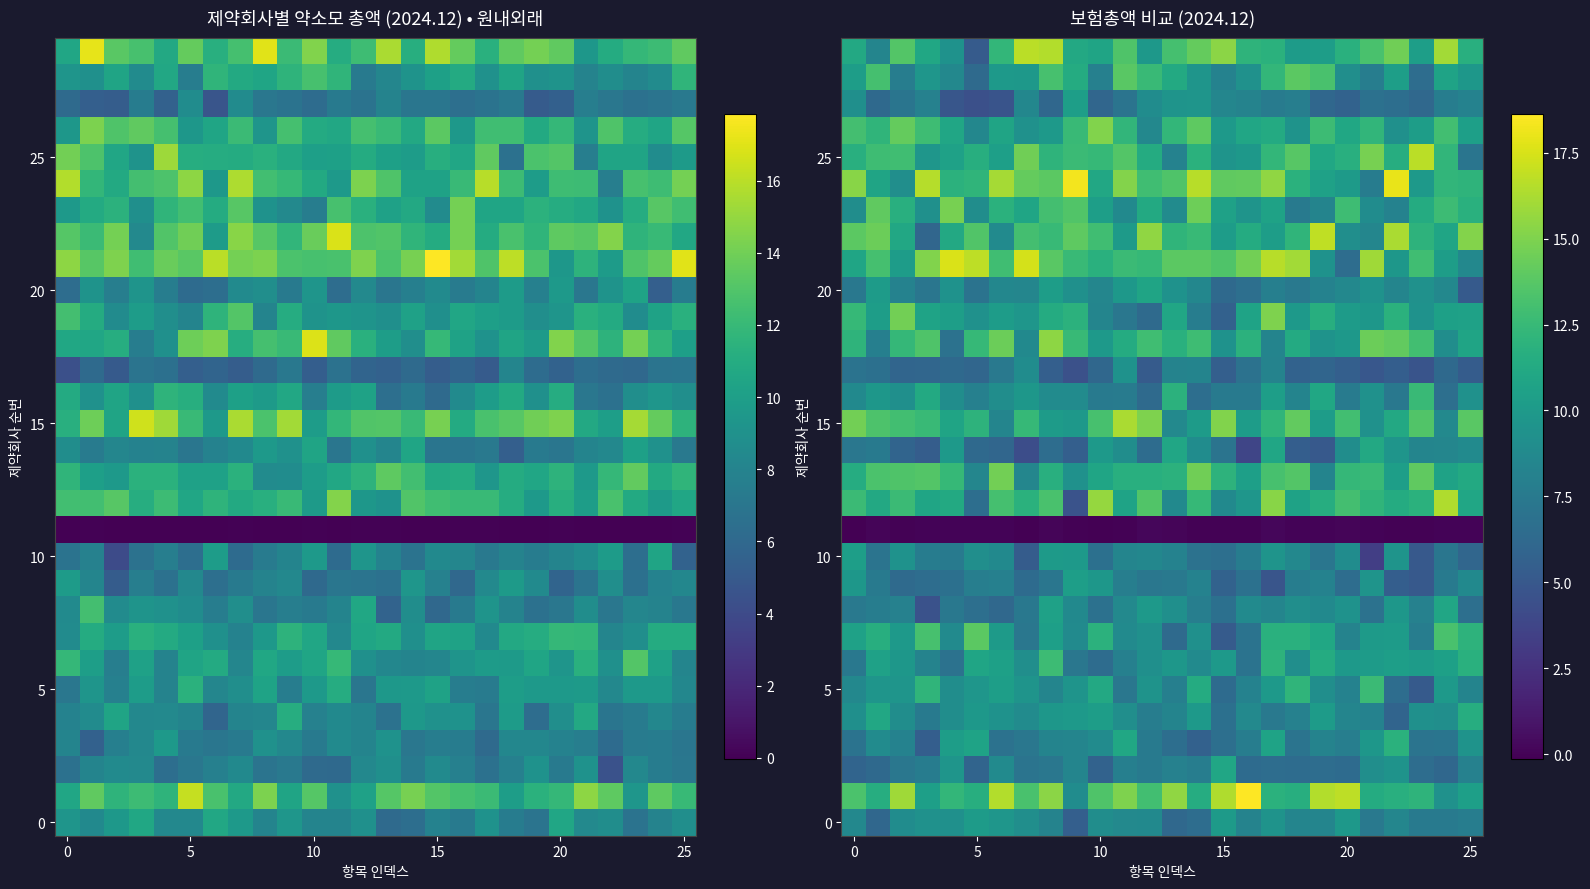

What value does the 25 series have at 5?

11.6